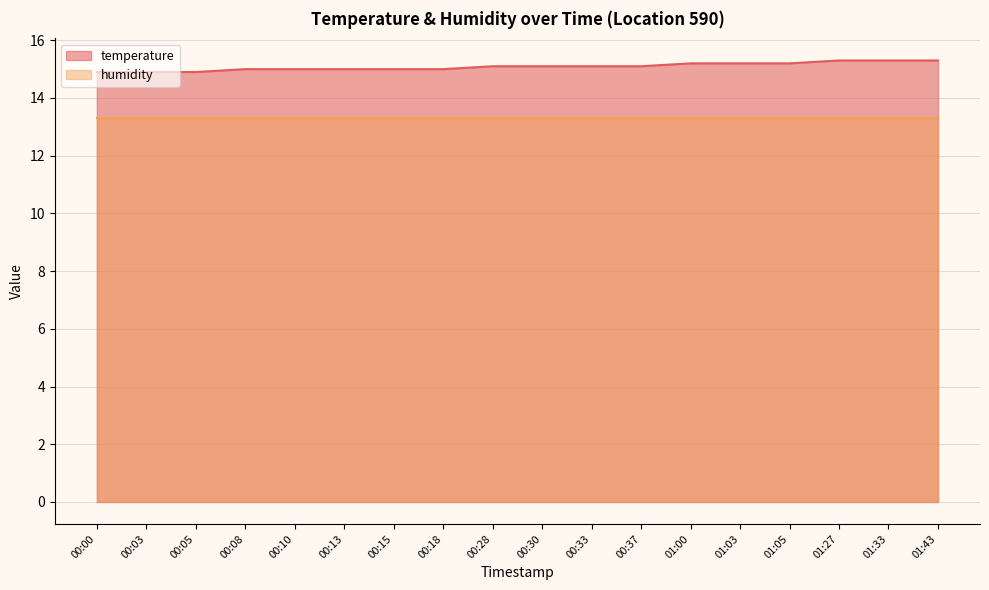

How many categories are shown in the chart?

18